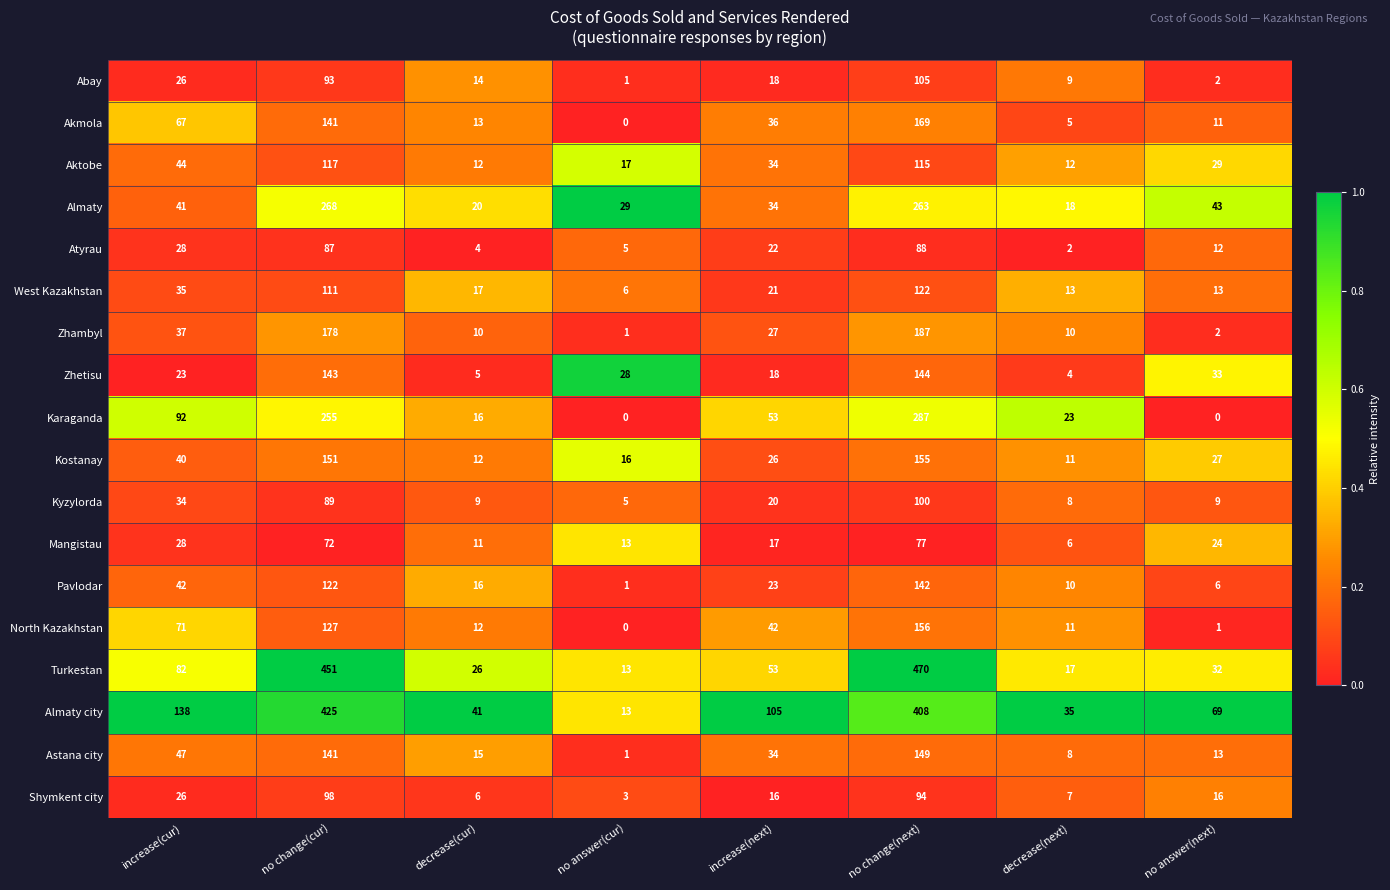

At which label is Shymkent city closest to 50?

increase(cur)